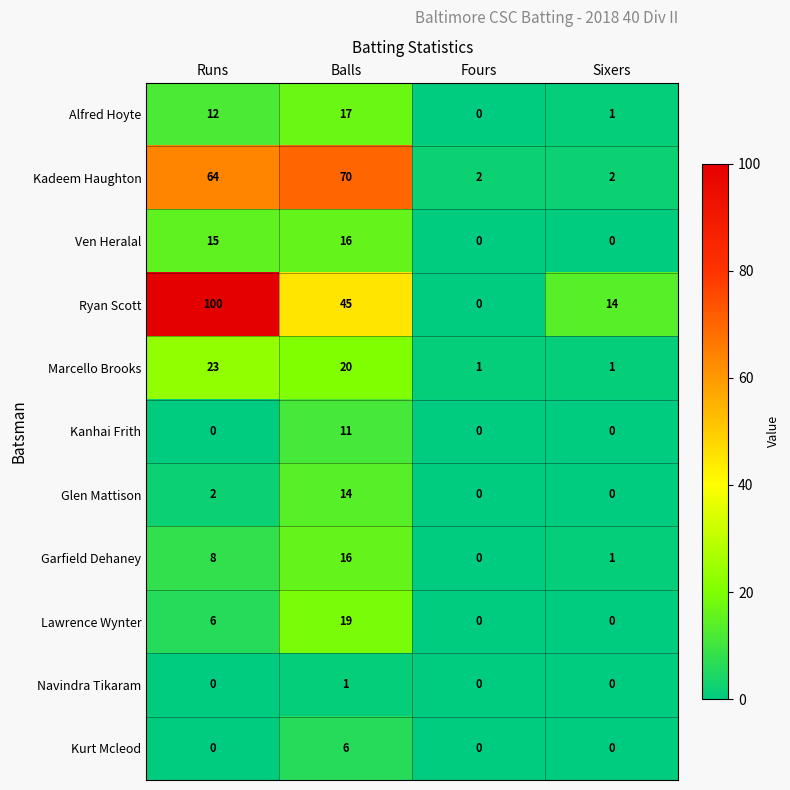

Which series has the largest total across all categories?

Ryan Scott